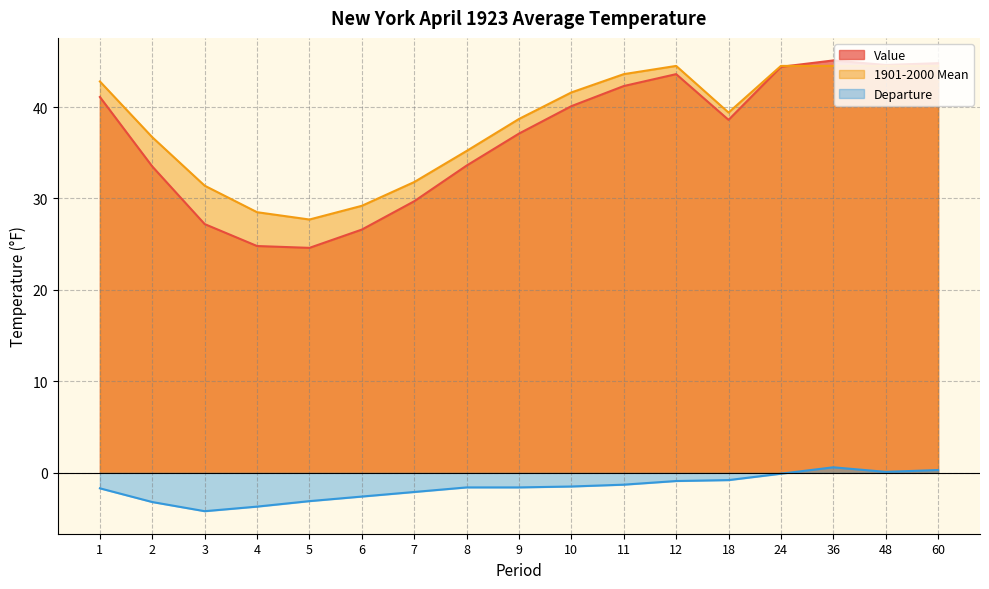

Does the chart display data point markers on the line(s)?

No